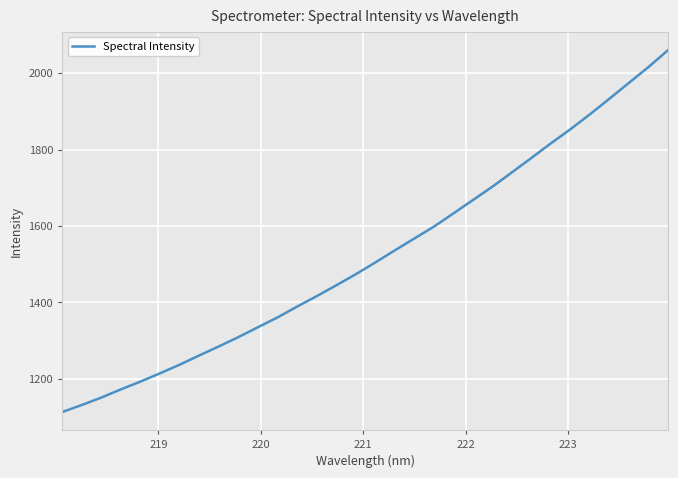

What is the smallest value displayed?

1113.4